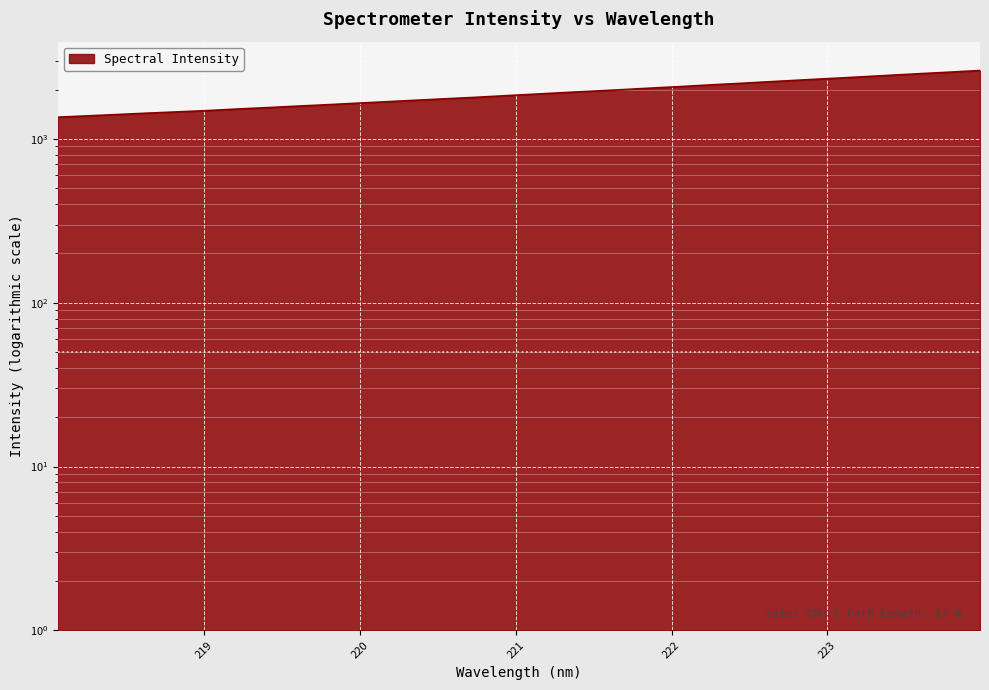

What is the label of the 11th point from the left?

219.9712